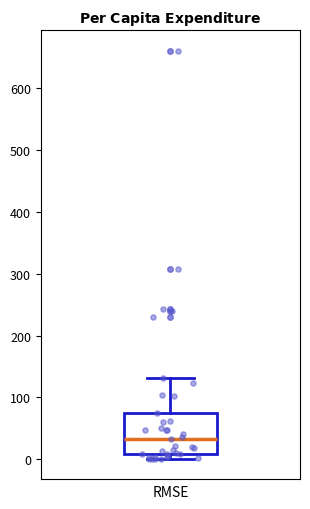

Transcribe this box plot: give where the median line is, the range the box spans, and where the two whiskers end, as read against the y-axis. The values are not printed on the chart, so give them approximately, as read against the axis.

median 30, box 10 to 80, whiskers 0 to 130